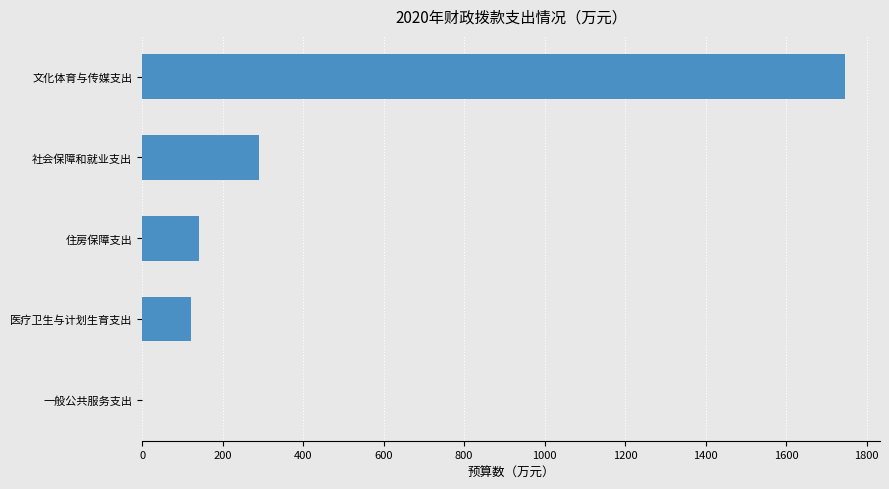

What is the greatest value displayed?

1746.0